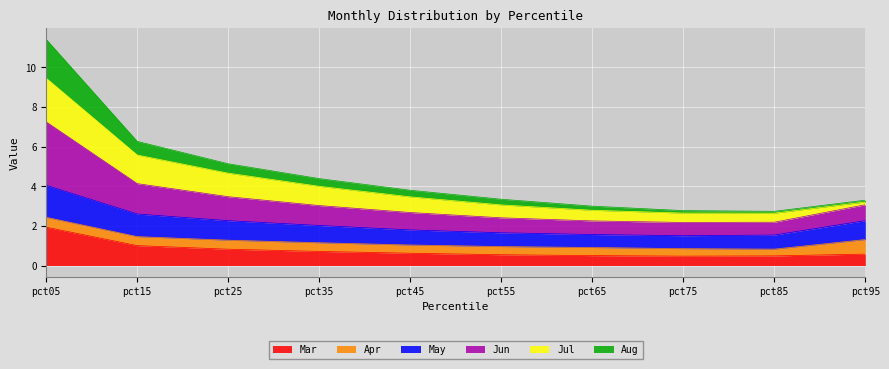

At which category is the sum across all series the highest?

pct05